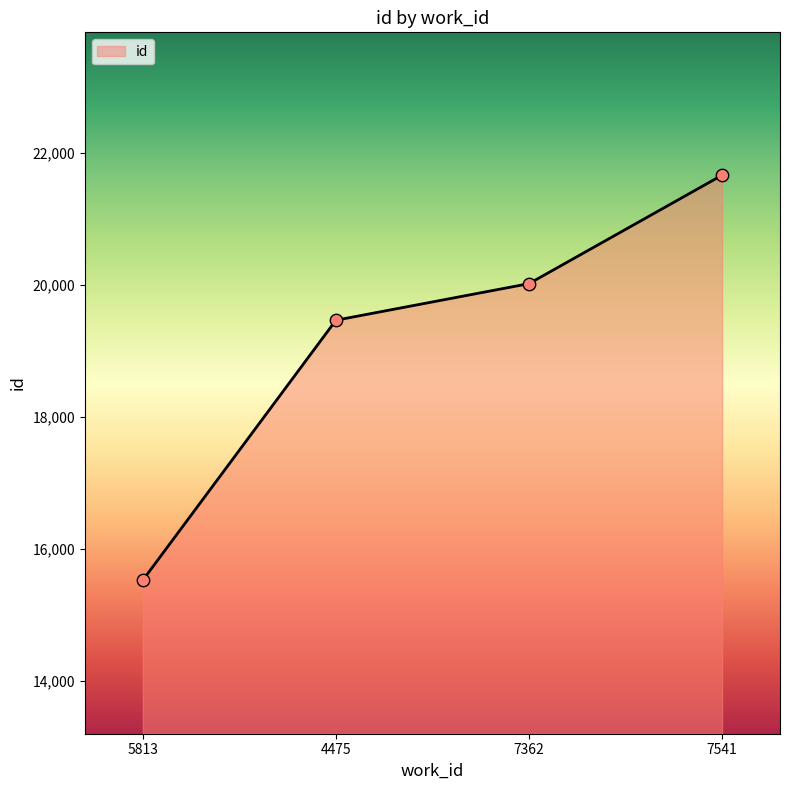

Which has a higher value, 4475 or 5813?

4475